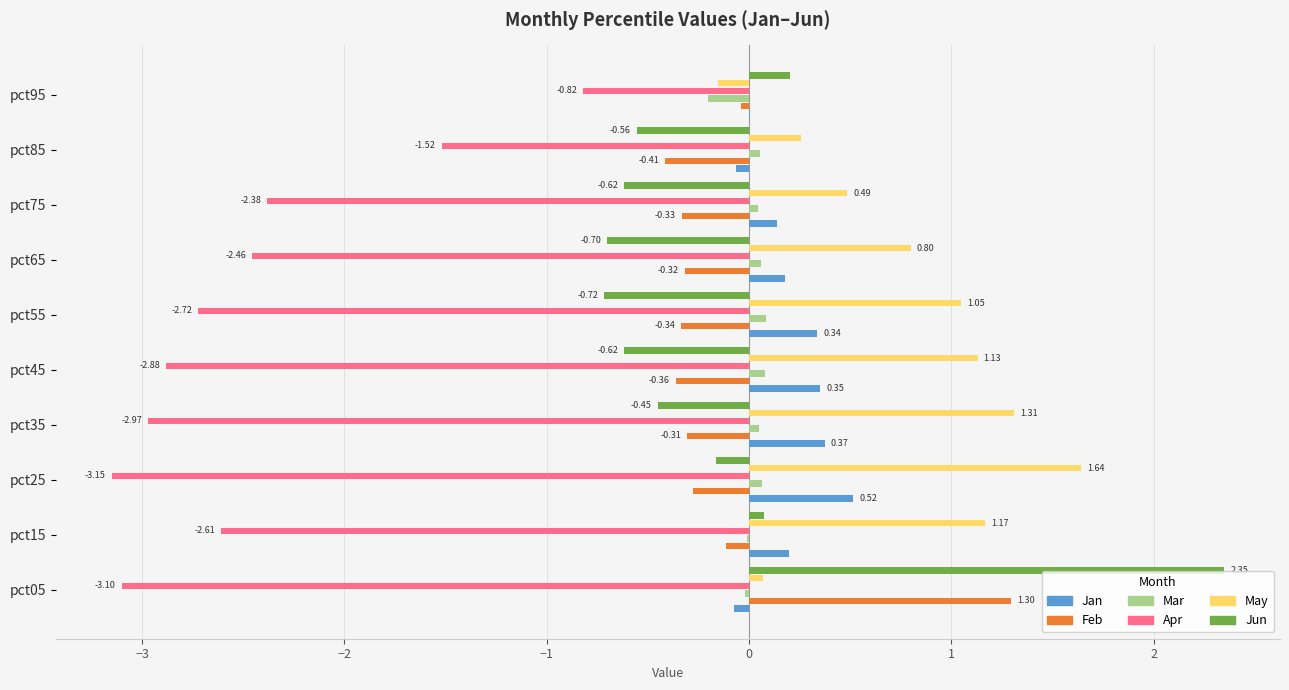

Which series changed the most between pct75 and pct95?

Apr